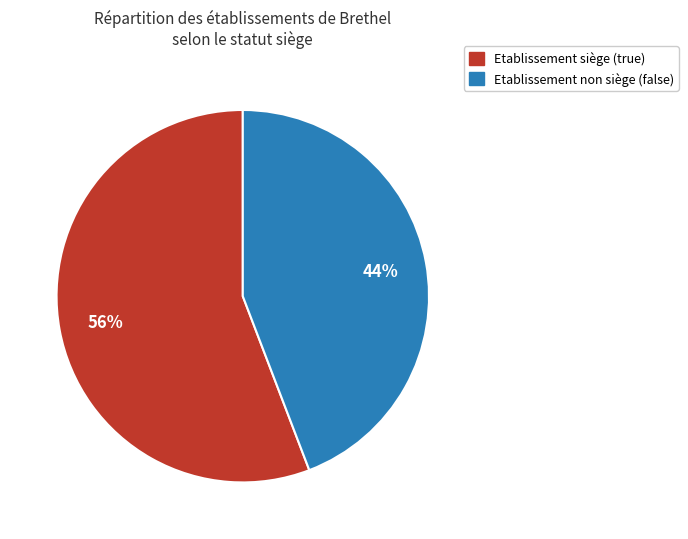

Does any single category account for the majority?

Yes